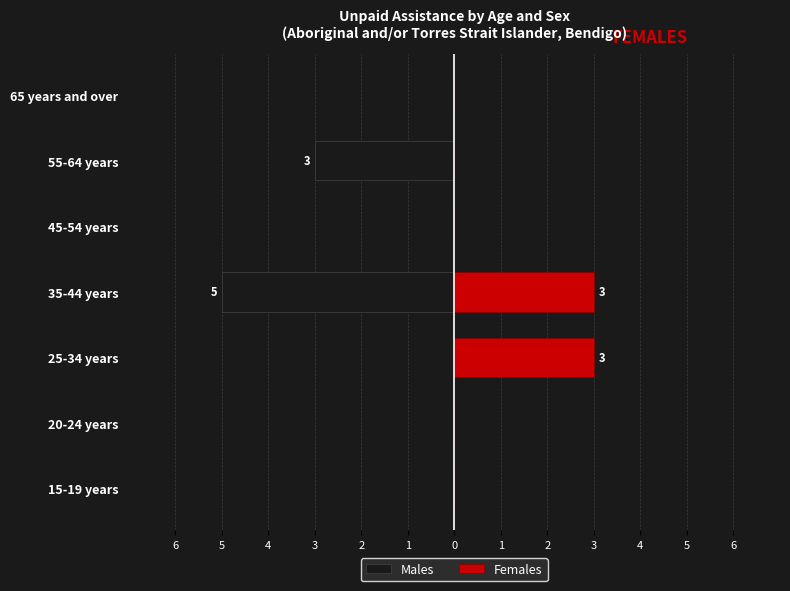

Is it true that Females equals 3 at 35-44 years?

True